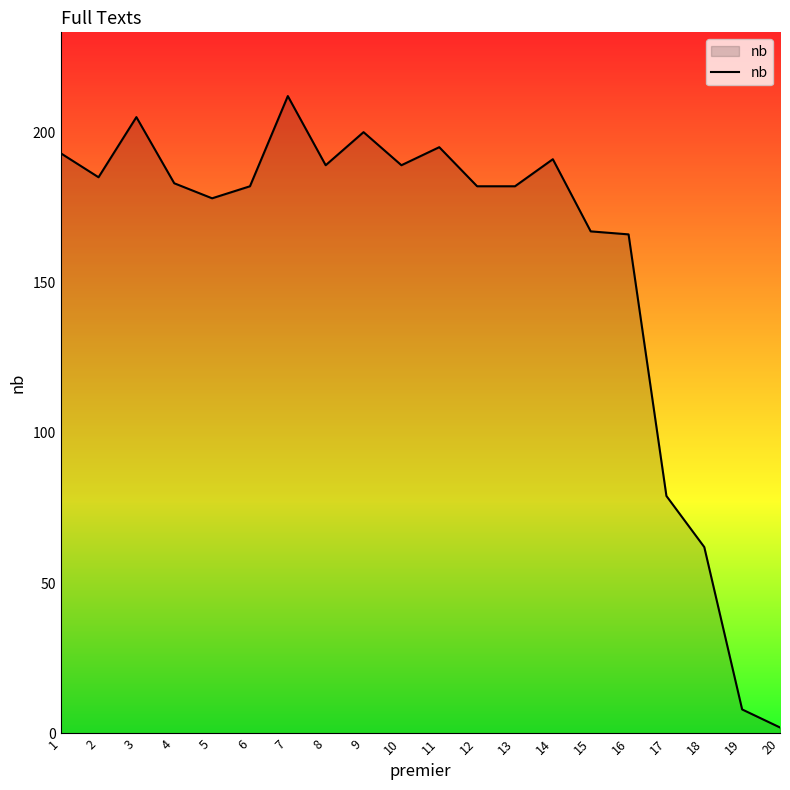

Which has a higher value, 16 or 20?

16